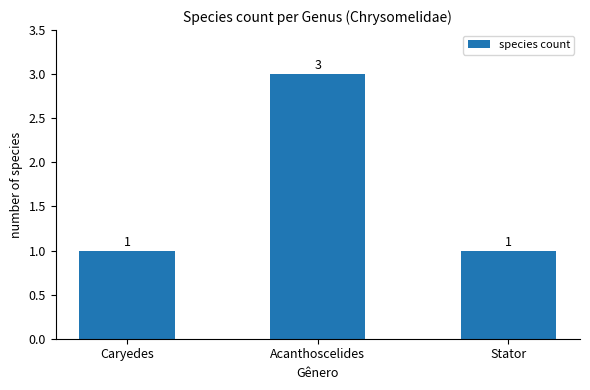

What is the change in value from Caryedes to Acanthoscelides?

+2